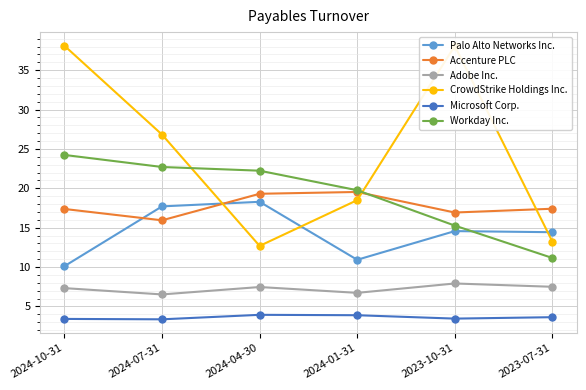

True or false: Workday Inc. has a value of 22.7 at 2024-07-31.

True